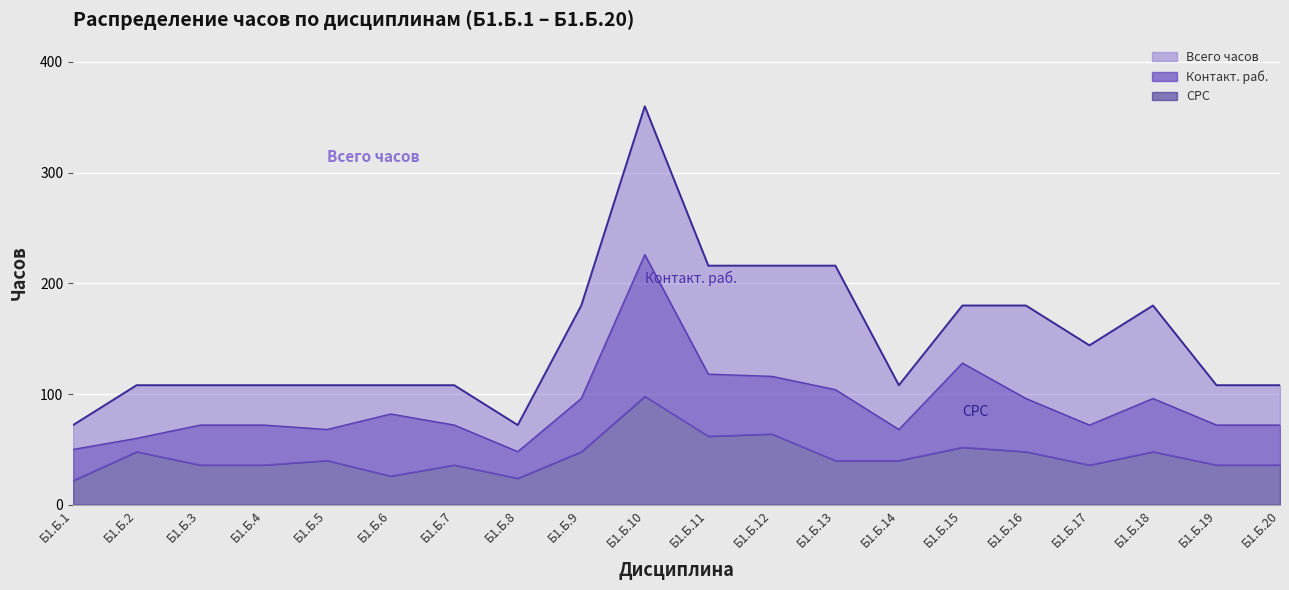

How many data points does each series have?

20